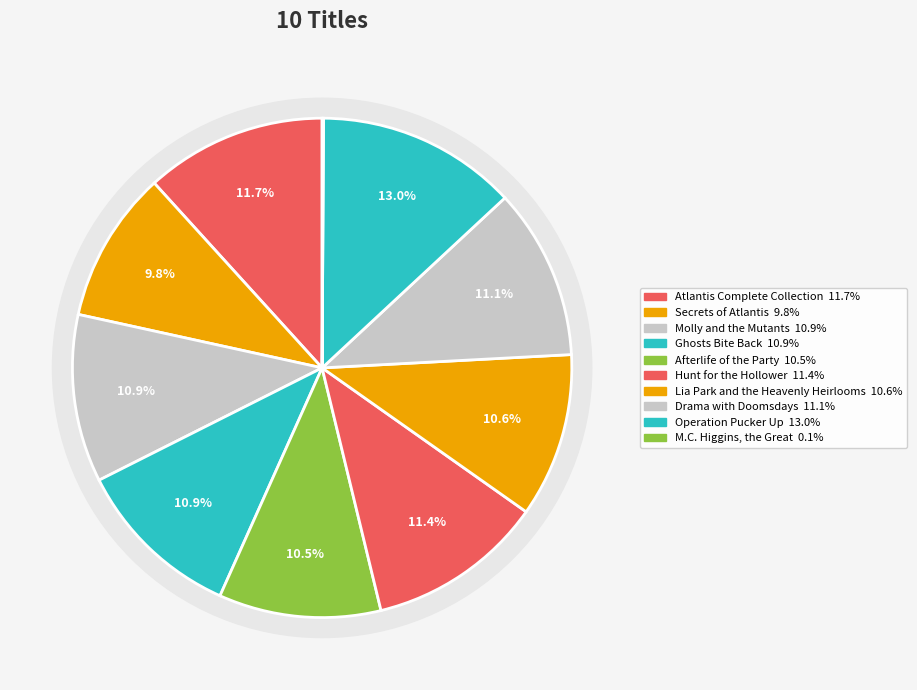

Count the number of slices in the pie.

10